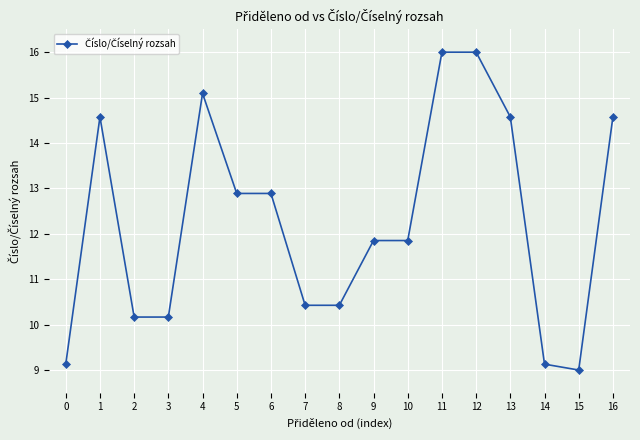

Approximately how many times larger is the value at 10 compared to 5?

0.9